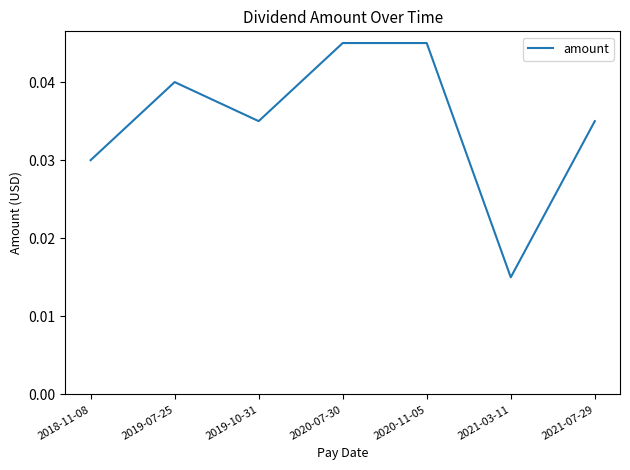

Where is the first local maximum?

2019-07-25